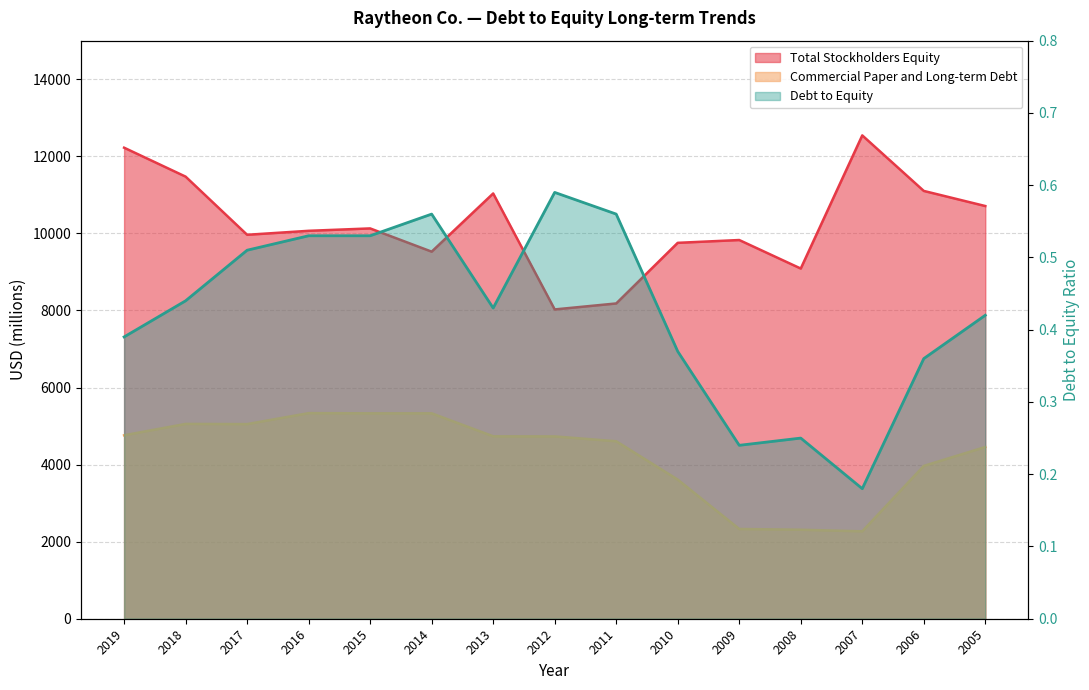

The value of Commercial Paper and Long-term Debt at 2014 is 3392.8. True or false?

False